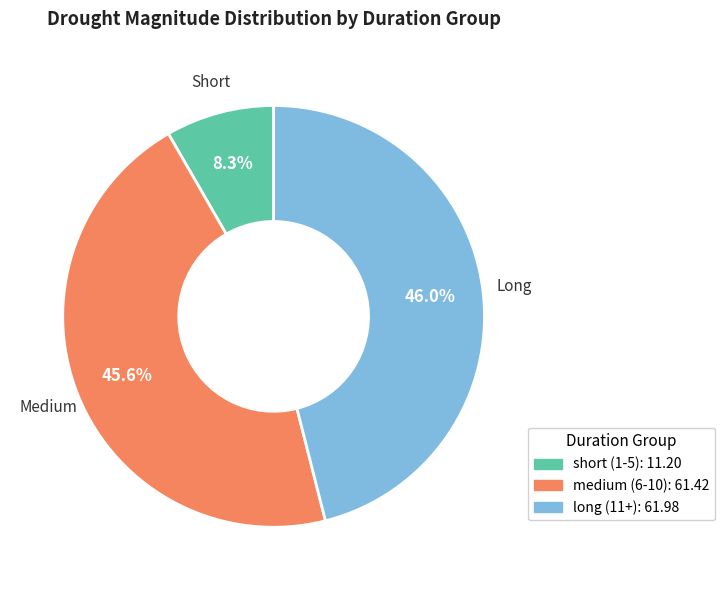

What percentage do medium (6-10): 61.42 and long (11+): 61.98 together represent?

91.7%